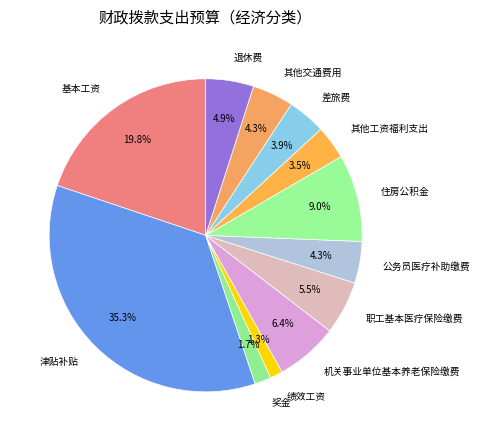

To the nearest percent, what is the difference between the 其他工资福利支出 and 住房公积金 slice percentages?

6%